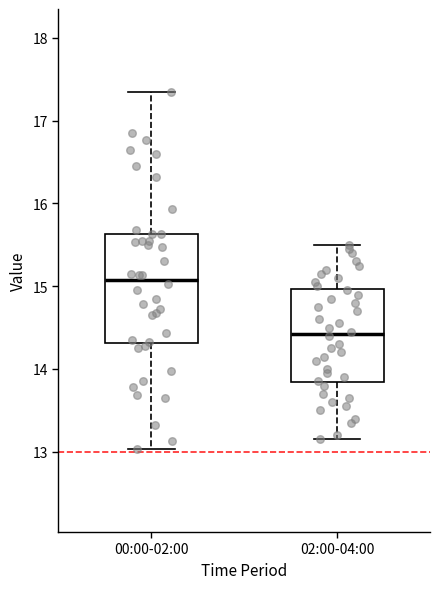

Reading left to right, transcribe this box plot: for each box, give where its median line is, the range the box spans, and where its two whiskers end, as read against the y-axis. The values are not printed on the chart, so give them approximately, as read against the axis.

00:00-02:00: median 15.1, box 14.3 to 15.6, whiskers 13.0 to 17.4
02:00-04:00: median 14.4, box 13.8 to 15.0, whiskers 13.2 to 15.5